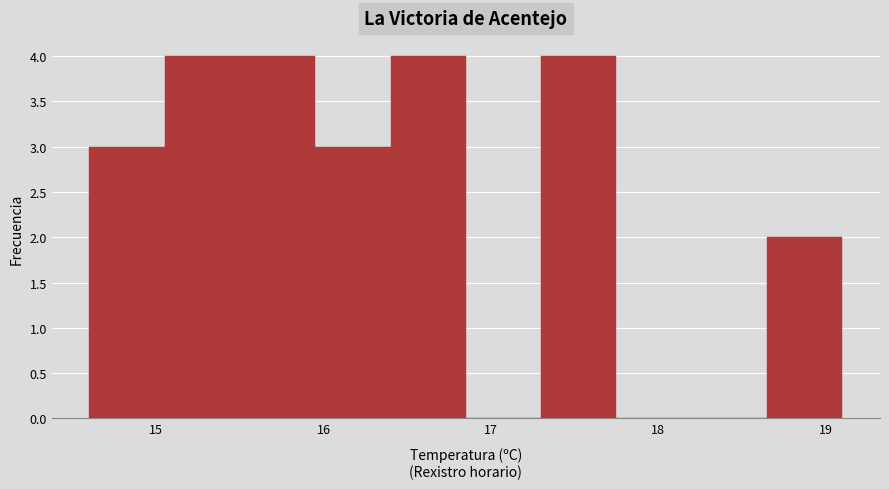

Reading left to right, list every bar in this chart as the range it spans on the x-axis followed by its height. Neither the bar edges nor the heights are printed on the chart, so give them approximately, as read against the axes.

14.60 to 15.05: 3
15.05 to 15.50: 4
15.50 to 15.95: 4
15.95 to 16.40: 3
16.40 to 16.85: 4
16.85 to 17.30: 0
17.30 to 17.75: 4
17.75 to 18.20: 0
18.20 to 18.65: 0
18.65 to 19.10: 2